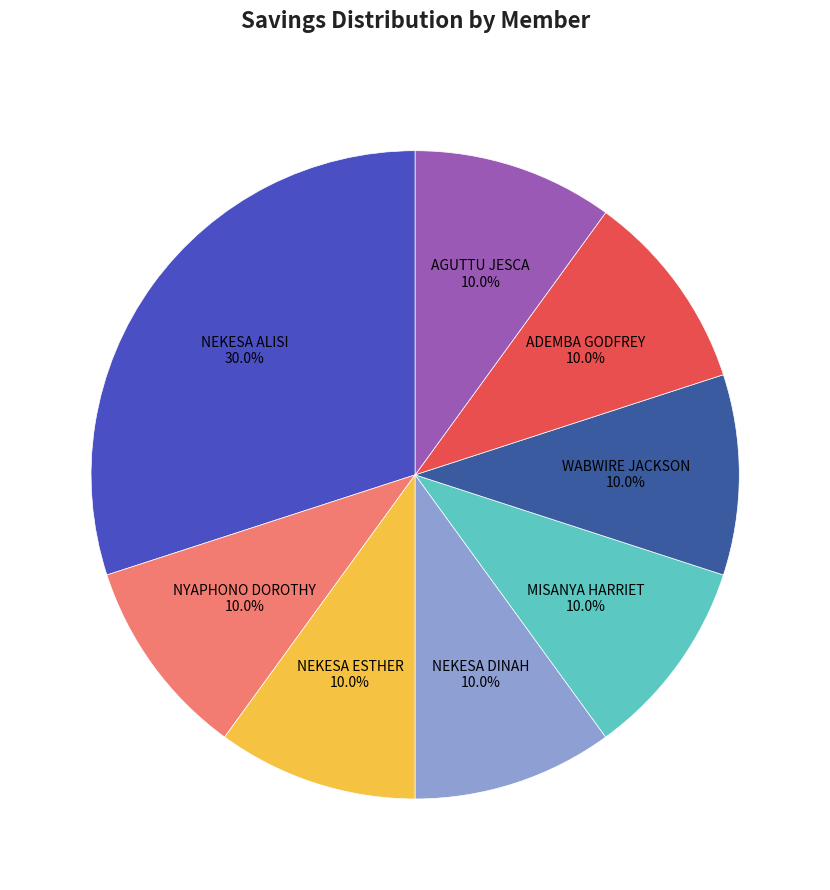

Is there any slice that represents more than half of the pie?

No